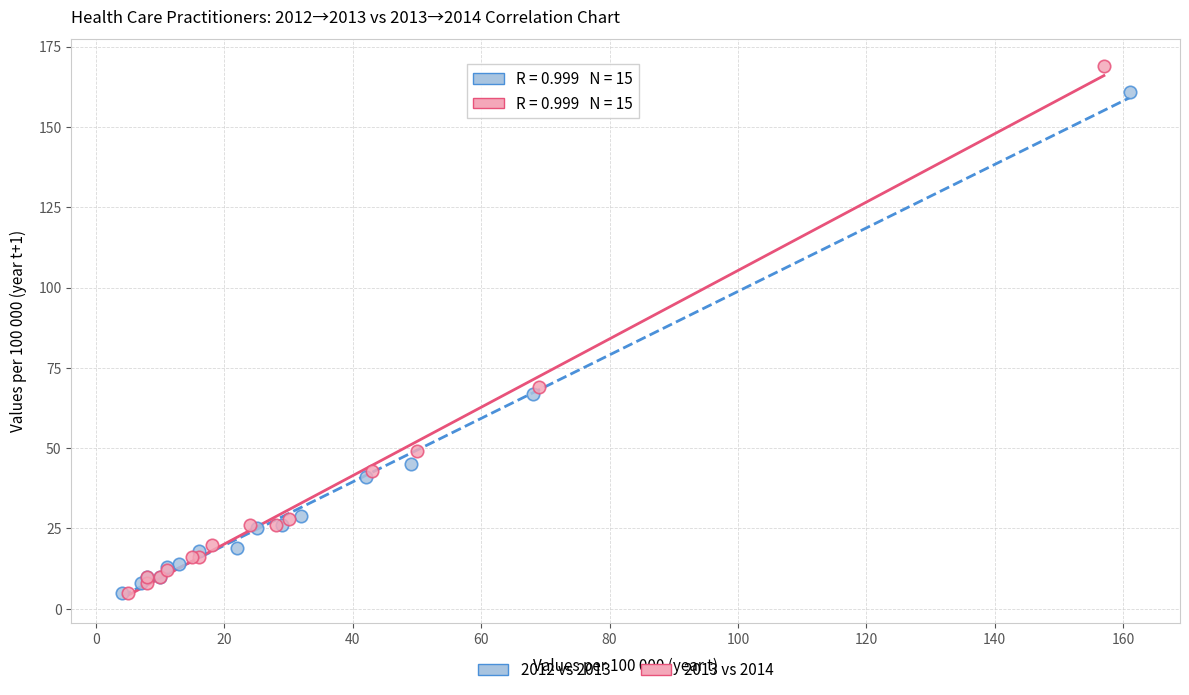

Which series has the widest spread of Y values?

2013 vs 2014